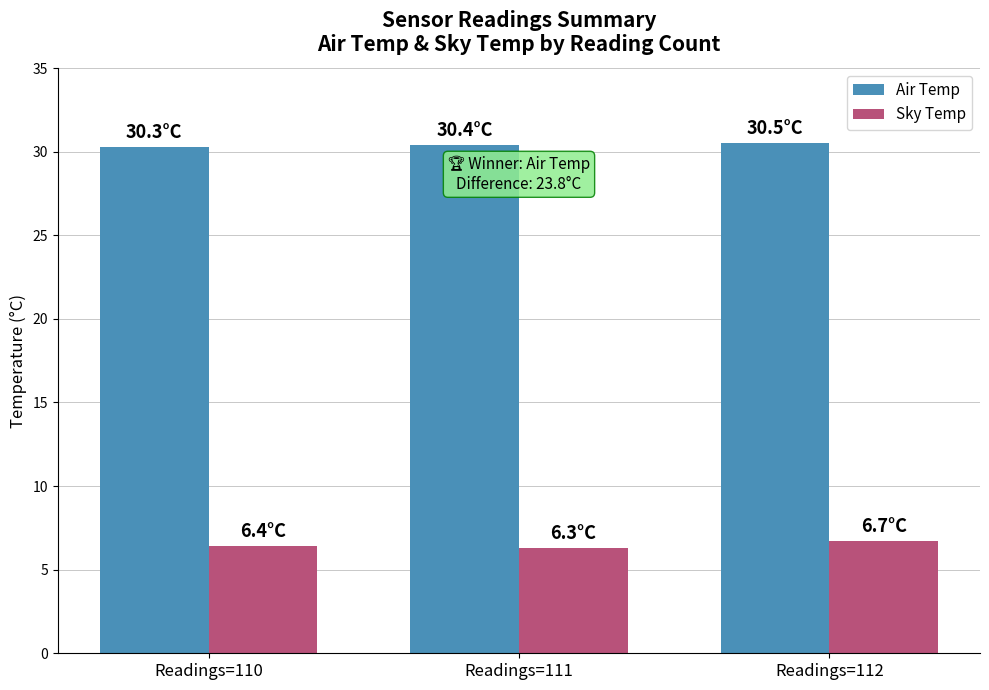

Rank the series by their maximum value, from lowest to highest.

Sky Temp, Air Temp